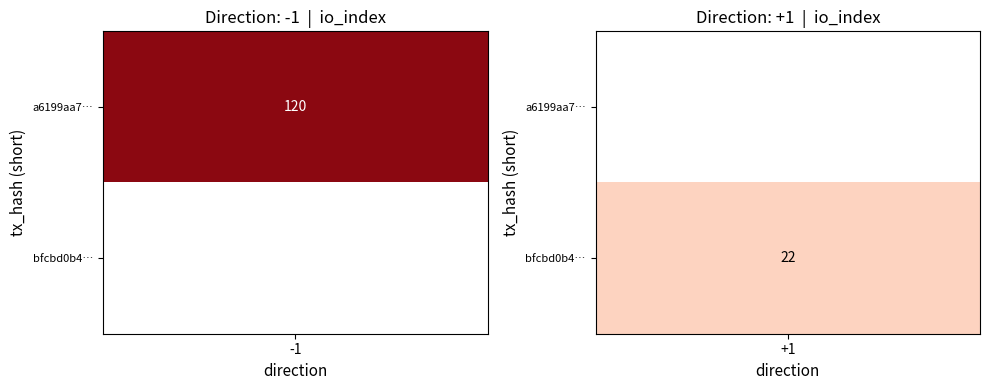

Which series has the largest range (max minus min)?

a6199aa7cf8076aac6e3852aacedafe9ac06948